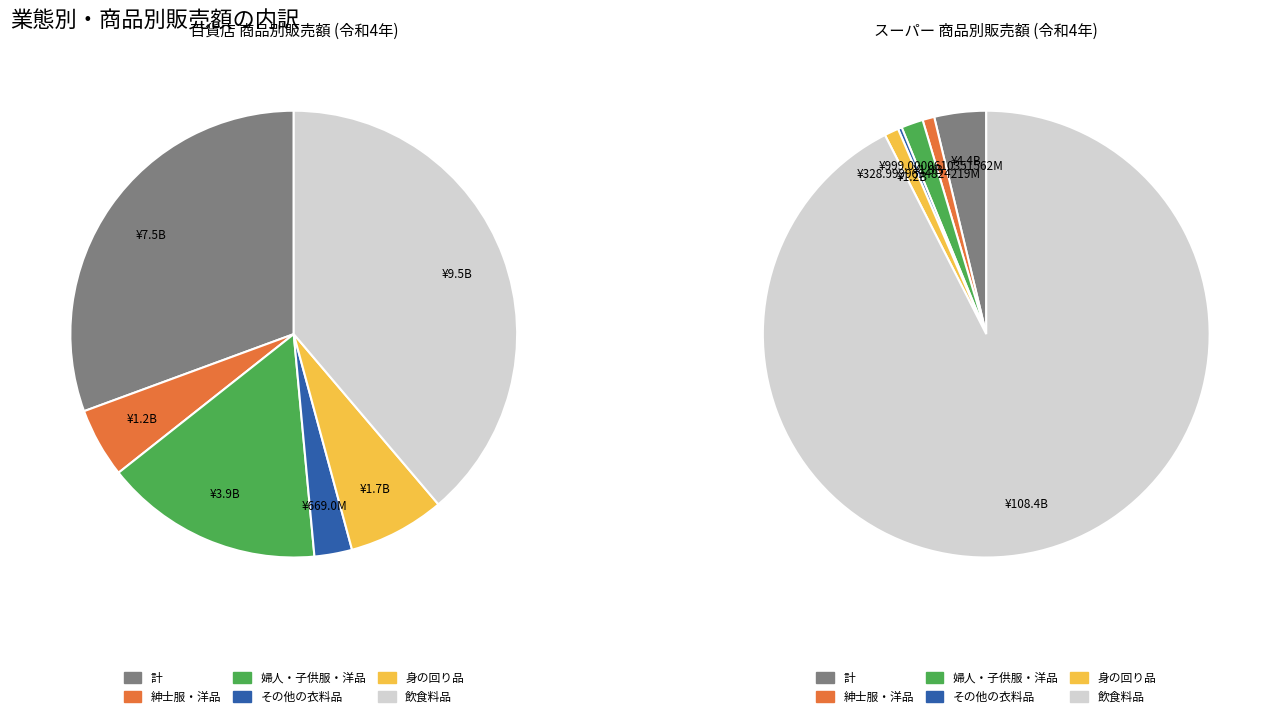

How many slices are in this pie chart?

6